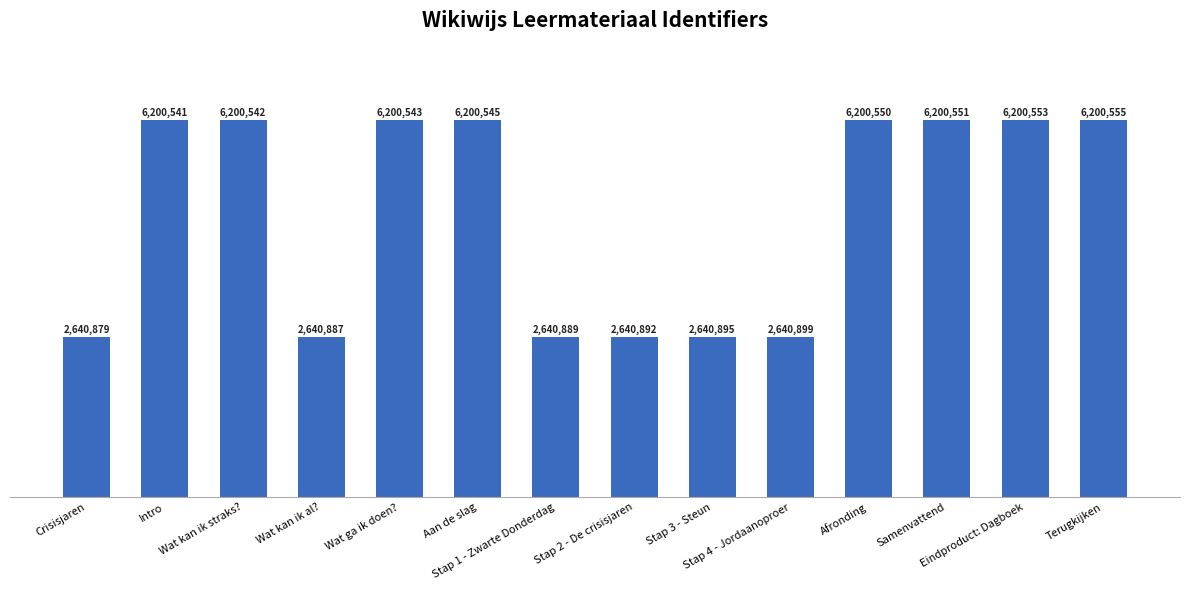

How many data points are less than 6200542?

7